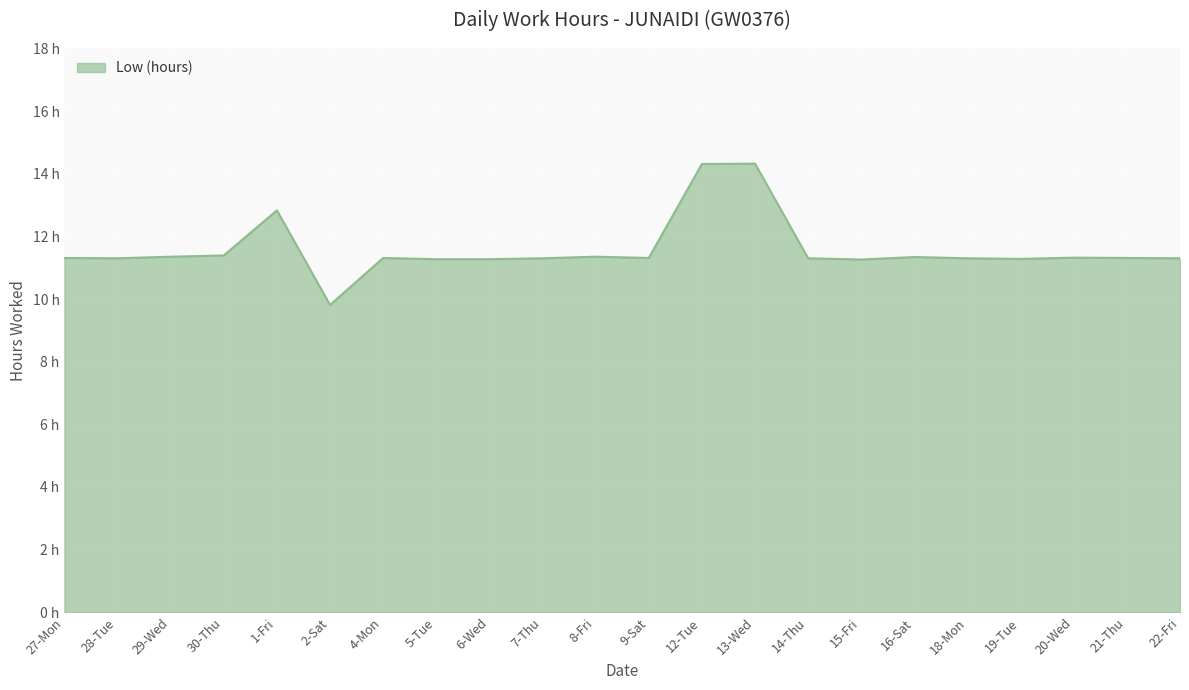

Reading left to right, transcribe all the data shown in this chart.

11.3	11.3	11.3	11.4	12.8	9.8	11.3	11.3	11.3	11.3	11.3	11.3	14.3	14.3	11.3	11.3	11.3	11.3	11.3	11.3	11.3	11.3